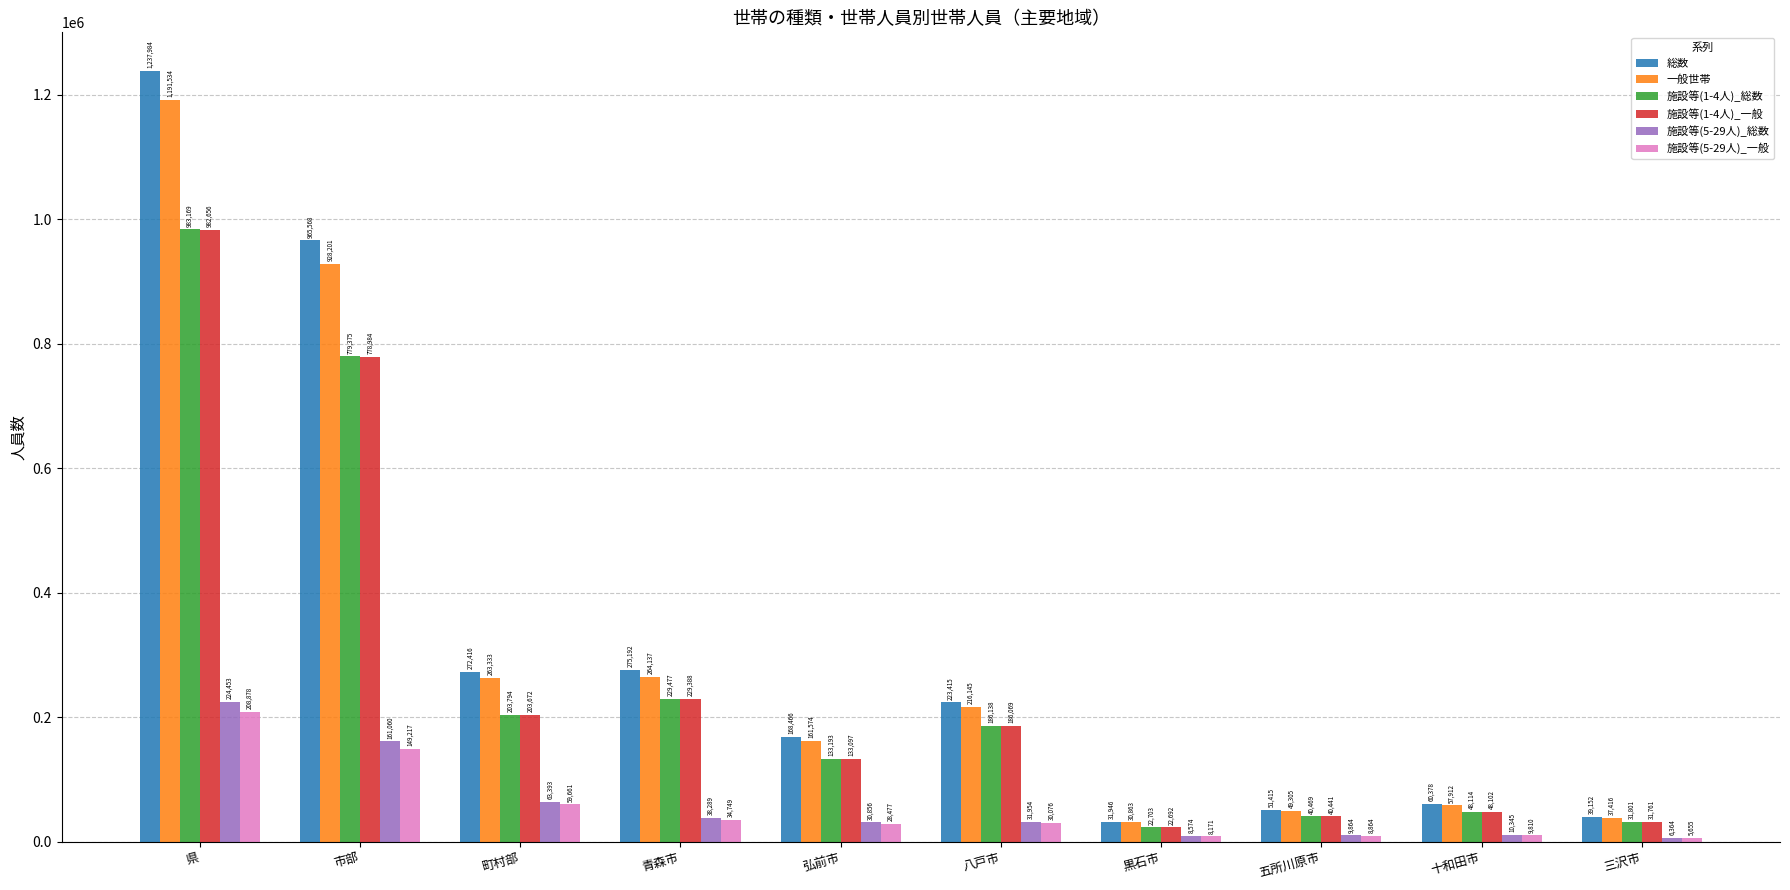

Count the number of categories in the chart.

10